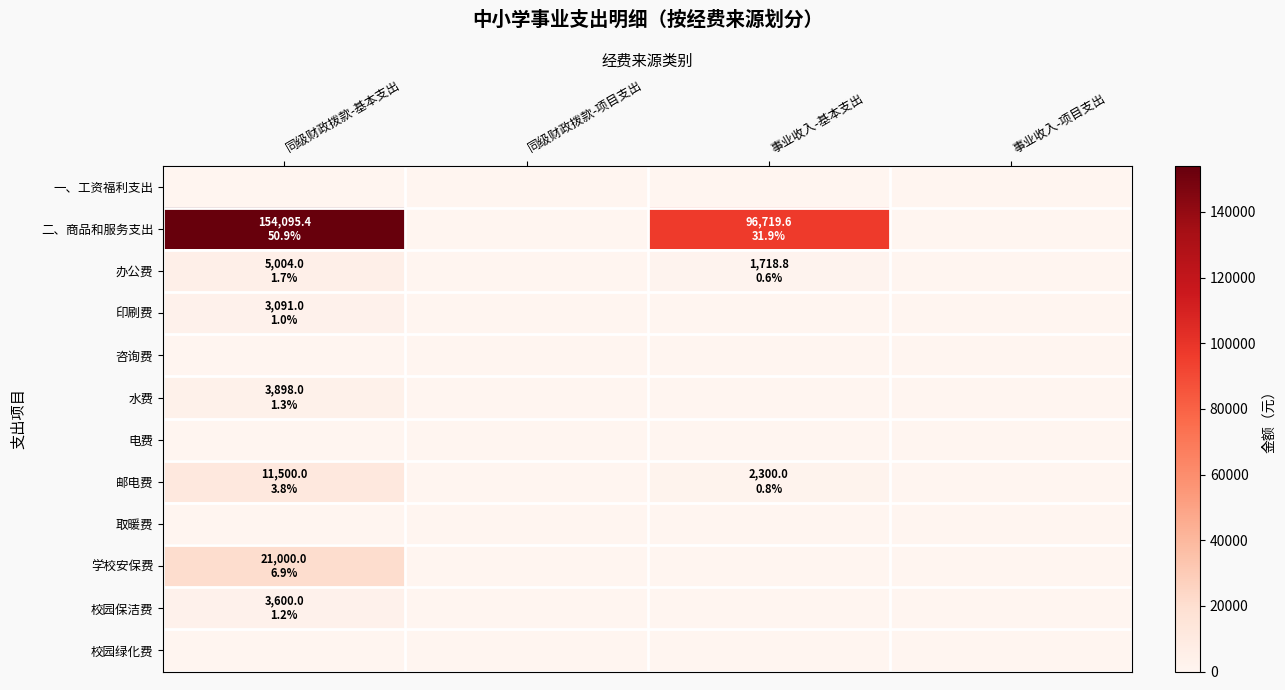

Reading left to right, list all the values displayed in this chart.

一、工资福利支出: 同级财政拨款-基本支出=0.0	同级财政拨款-项目支出=0.0	事业收入-基本支出=0.0	事业收入-项目支出=0.0
二、商品和服务支出: 同级财政拨款-基本支出=154095.4	同级财政拨款-项目支出=0.0	事业收入-基本支出=96719.6	事业收入-项目支出=0.0
办公费: 同级财政拨款-基本支出=5004.0	同级财政拨款-项目支出=0.0	事业收入-基本支出=1718.8	事业收入-项目支出=0.0
印刷费: 同级财政拨款-基本支出=3091.0	同级财政拨款-项目支出=0.0	事业收入-基本支出=0.0	事业收入-项目支出=0.0
咨询费: 同级财政拨款-基本支出=0.0	同级财政拨款-项目支出=0.0	事业收入-基本支出=0.0	事业收入-项目支出=0.0
水费: 同级财政拨款-基本支出=3898.0	同级财政拨款-项目支出=0.0	事业收入-基本支出=0.0	事业收入-项目支出=0.0
电费: 同级财政拨款-基本支出=0.0	同级财政拨款-项目支出=0.0	事业收入-基本支出=0.0	事业收入-项目支出=0.0
邮电费: 同级财政拨款-基本支出=11500.0	同级财政拨款-项目支出=0.0	事业收入-基本支出=2300.0	事业收入-项目支出=0.0
取暖费: 同级财政拨款-基本支出=0.0	同级财政拨款-项目支出=0.0	事业收入-基本支出=0.0	事业收入-项目支出=0.0
学校安保费: 同级财政拨款-基本支出=21000.0	同级财政拨款-项目支出=0.0	事业收入-基本支出=0.0	事业收入-项目支出=0.0
校园保洁费: 同级财政拨款-基本支出=3600.0	同级财政拨款-项目支出=0.0	事业收入-基本支出=0.0	事业收入-项目支出=0.0
校园绿化费: 同级财政拨款-基本支出=0.0	同级财政拨款-项目支出=0.0	事业收入-基本支出=0.0	事业收入-项目支出=0.0